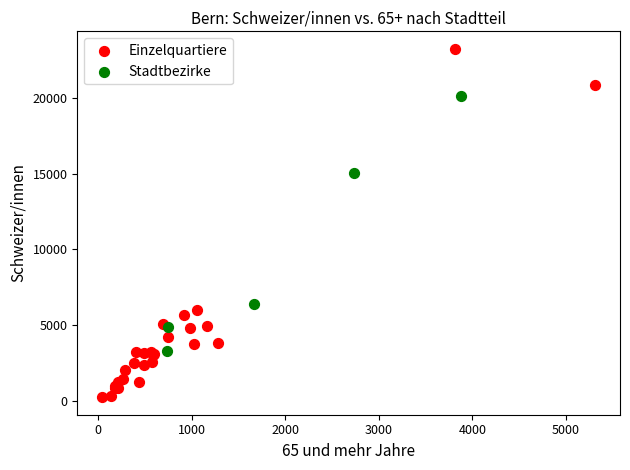

Which series has the widest spread of Y values?

Einzelquartiere